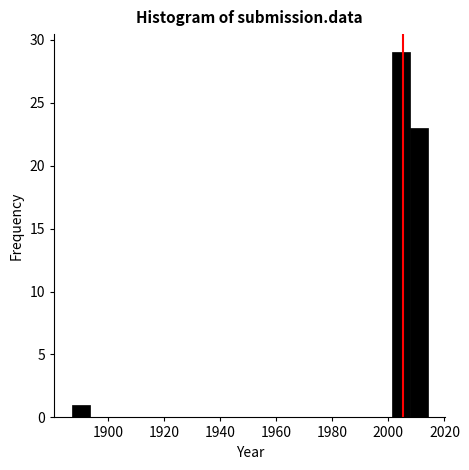

Read against the x-axis, roughly where is the centre of the tallest bar?

2004